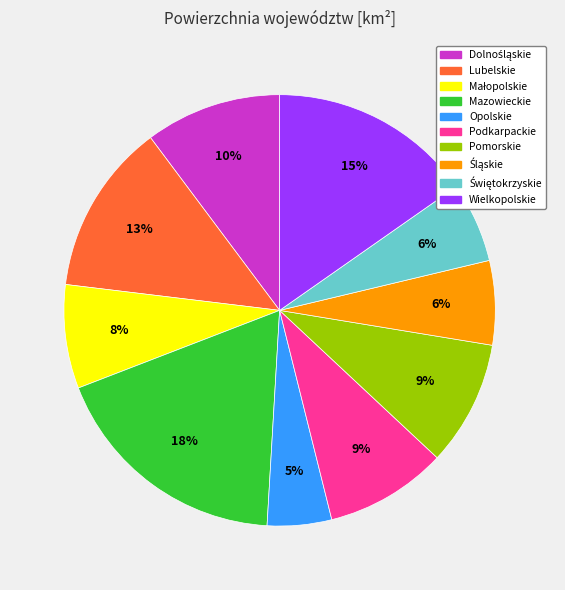

Approximately how many times larger is the value at Pomorskie compared to Lubelskie?

0.7